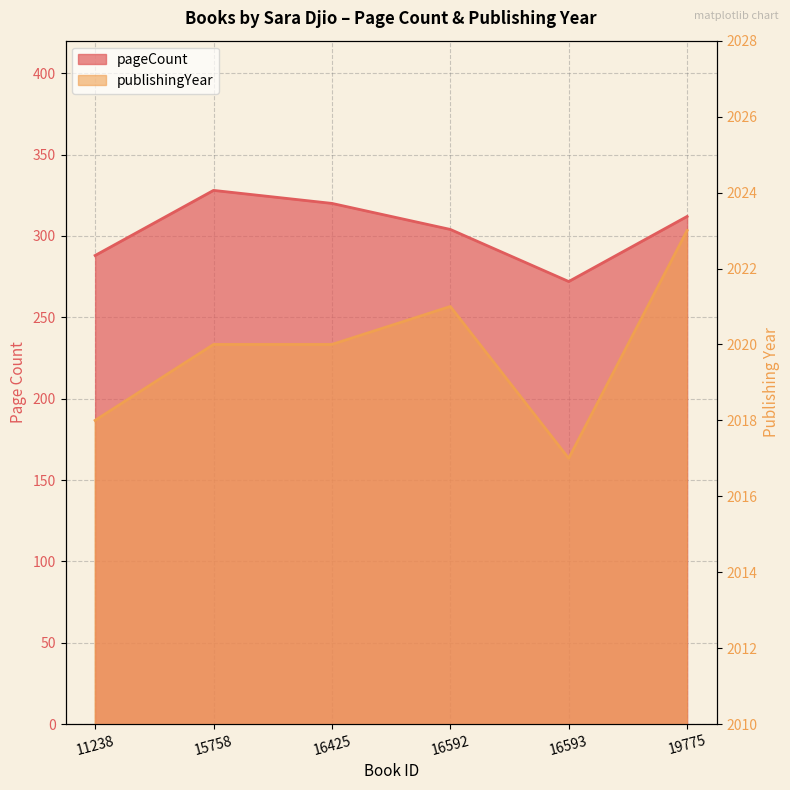

Which series changed the most between 11238 and 19775?

pageCount